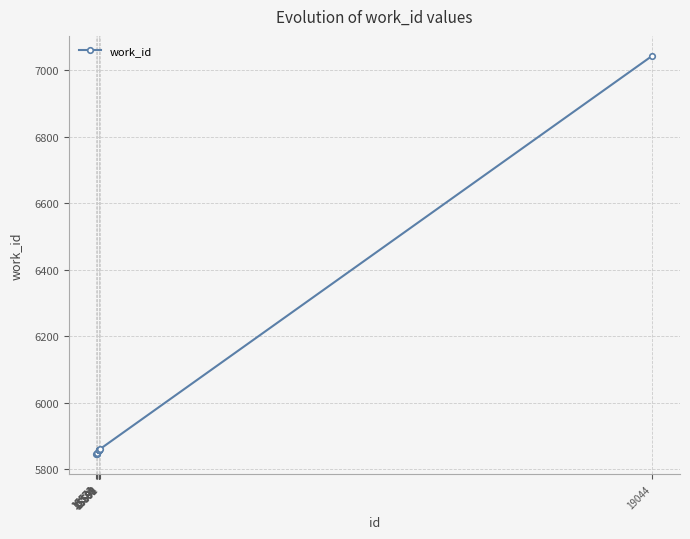

What is the average value?

5972